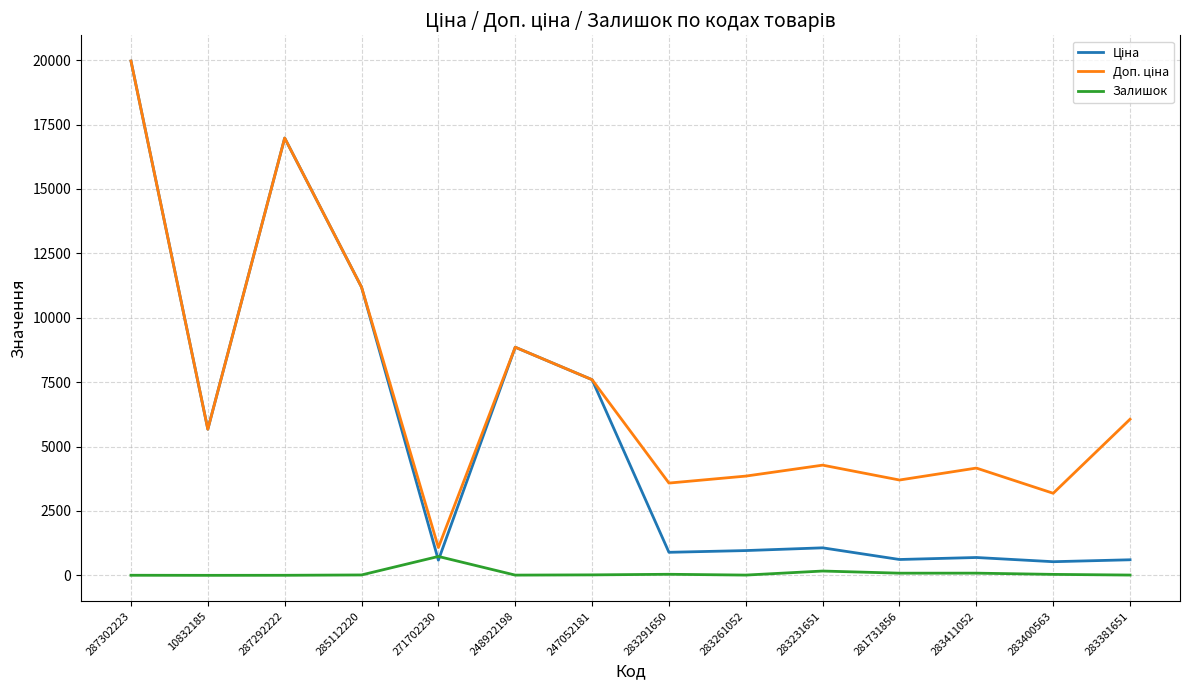

At which category is the sum across all series the highest?

287302223